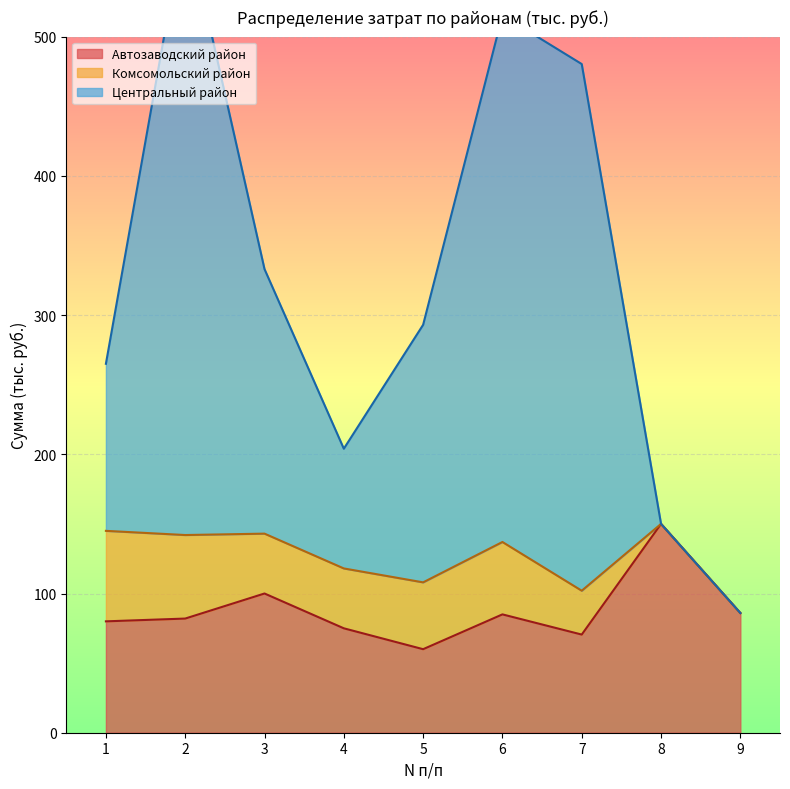

At which category is the sum across all series the highest?

2